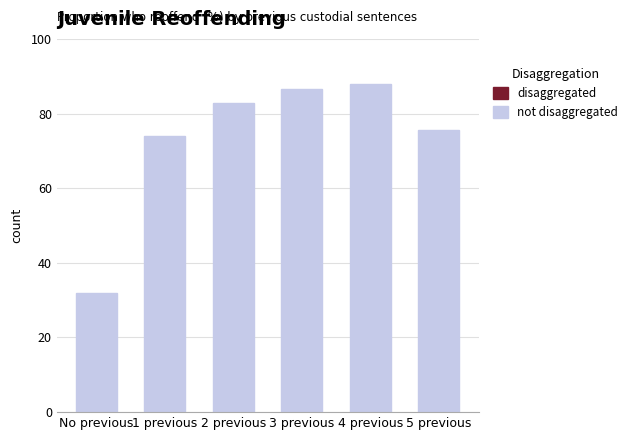

Which label corresponds to the smallest value in the chart?

No previous